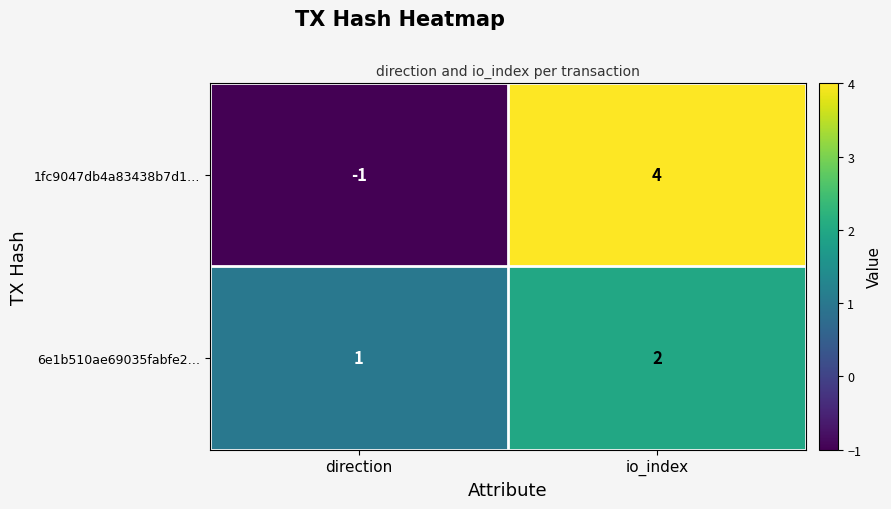

Which series changed the most between direction and io_index?

1fc9047db4a83438b7d1…